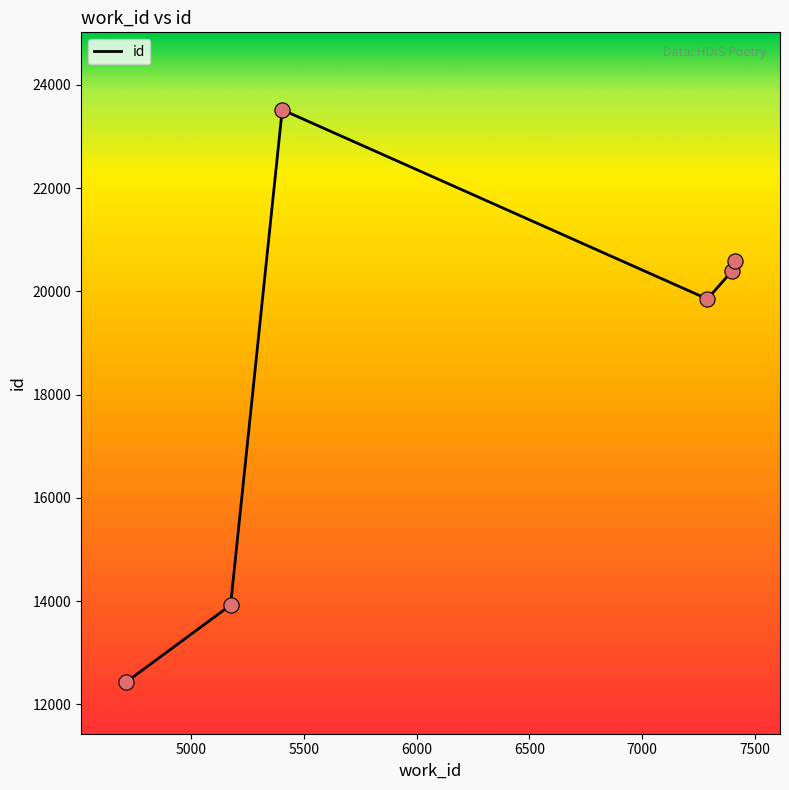

What is the difference between the second highest and minimum values?

8150